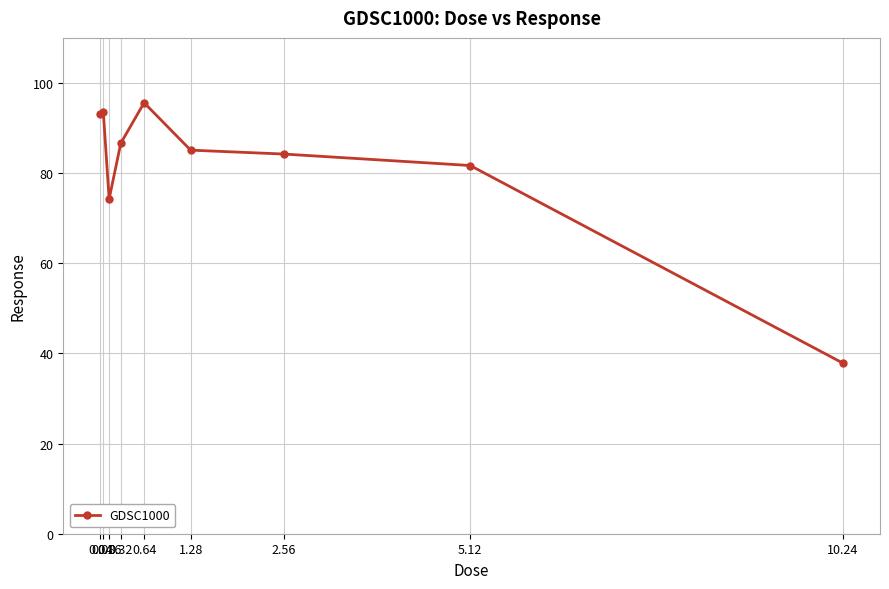

What is the value of the 6th point from the left?

85.1